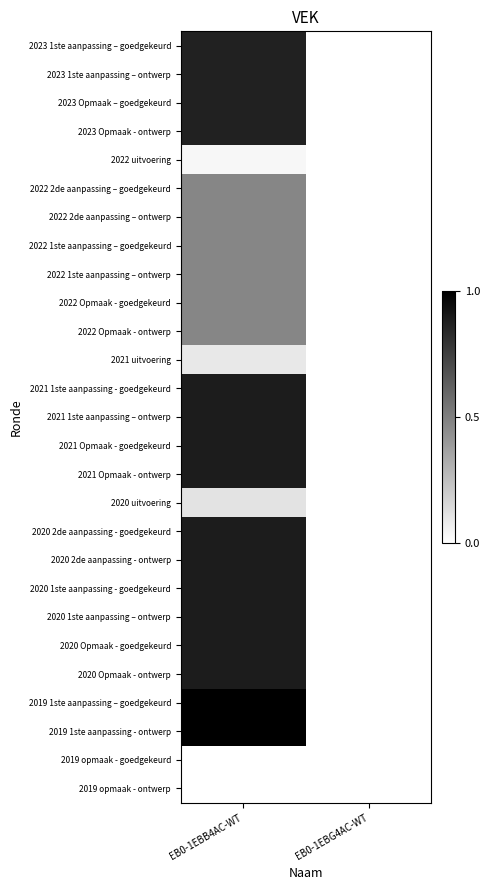

At which category is the sum across all series the highest?

EB0-1EBB4AC-WT